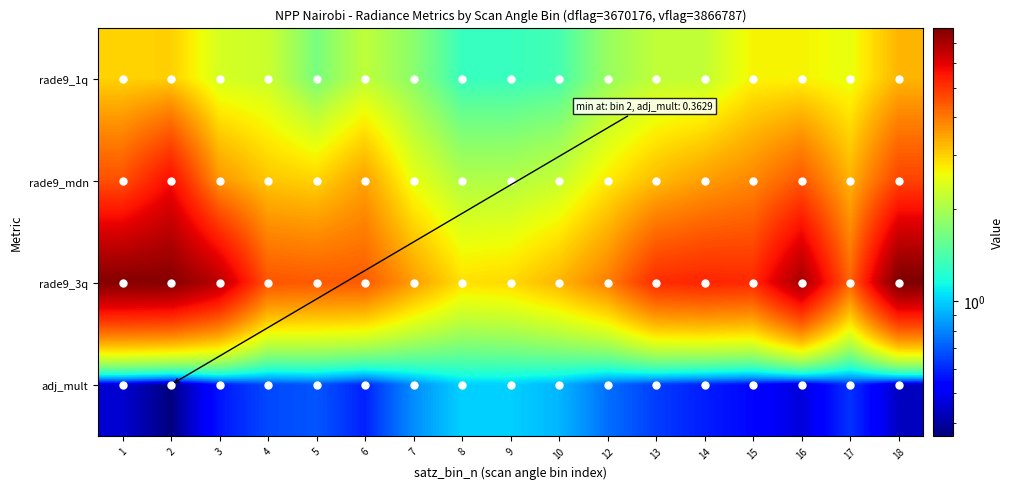

Between 7 and 10, which series saw the biggest shift?

rade9_1q